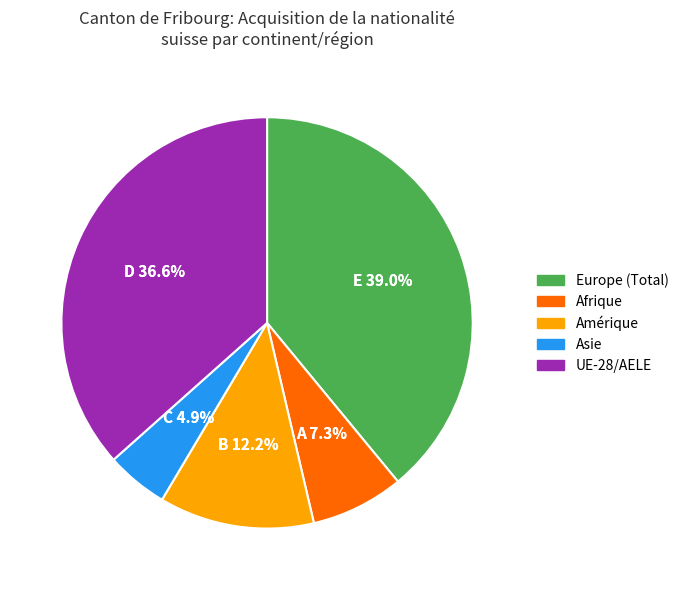

Combined, do Afrique and UE-28/AELE account for over 50%?

No